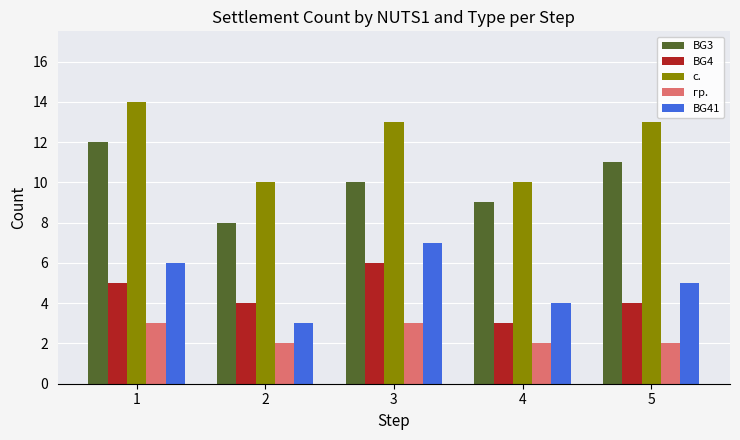

At which label is BG3 closest to 10?

3